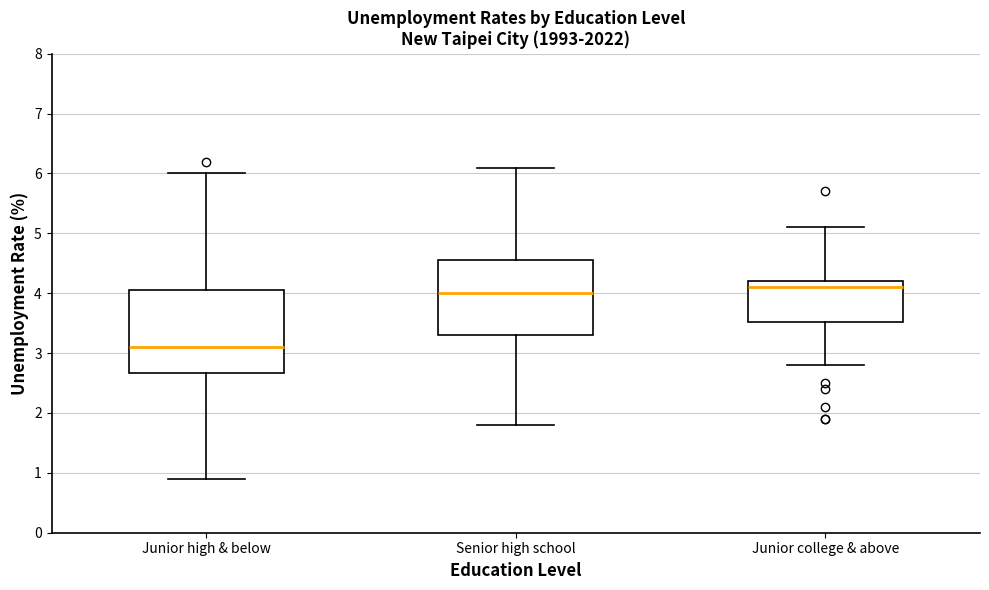

Comparing the boxes themselves (not the whiskers), which one is the tallest?

Junior high & below